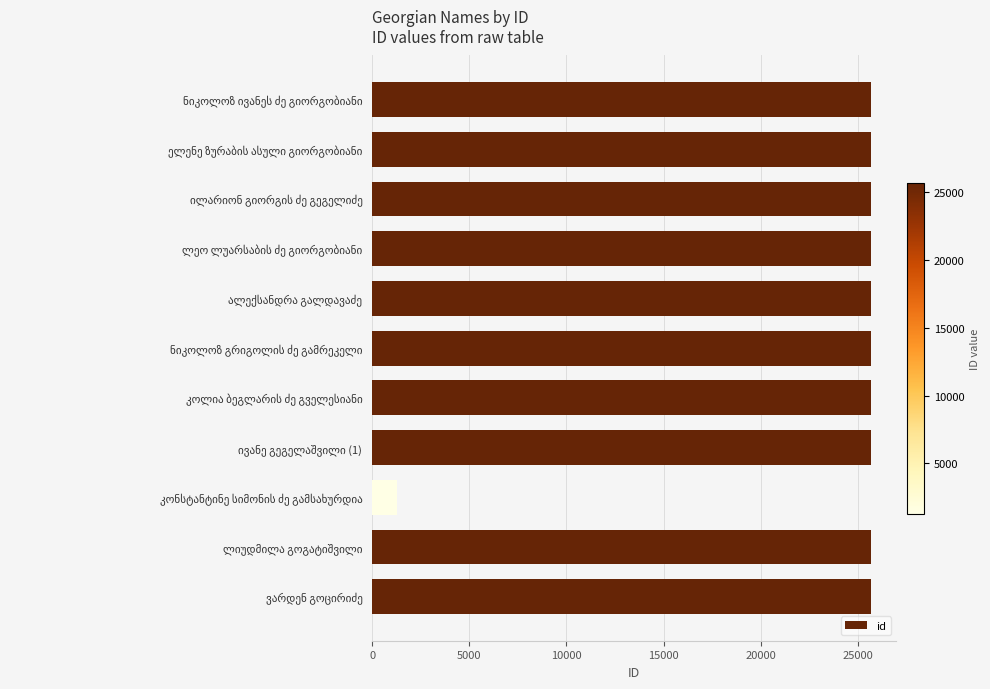

What is the greatest value displayed?

25699